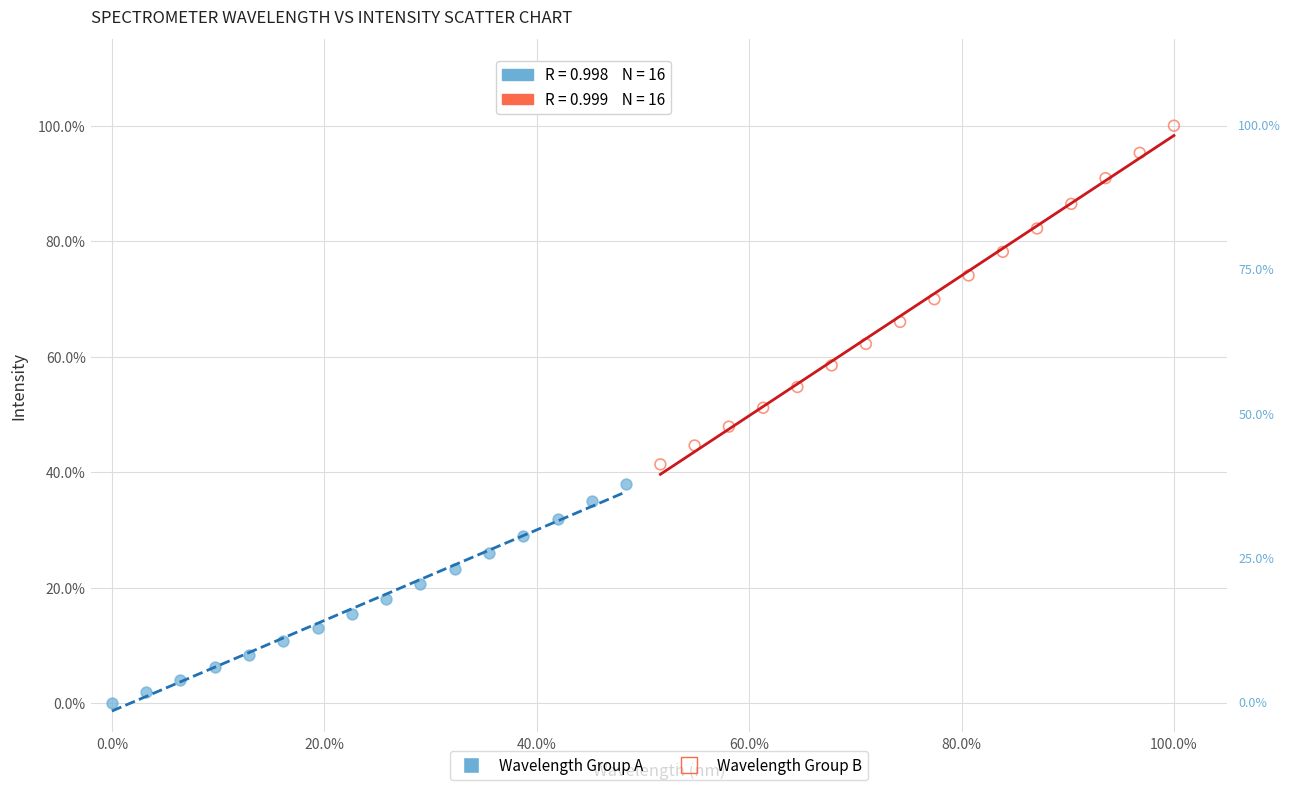

Which series contains the highest Y value?

Wavelength Group B